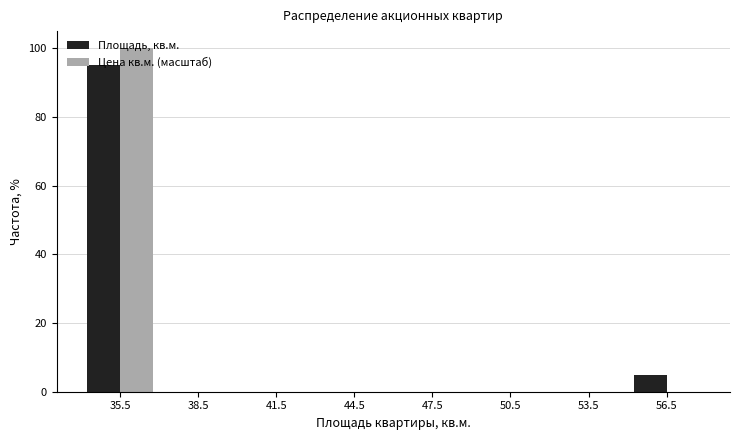

Reading left to right, list every range on the x-axis with the height of the bar of each series over it. The values are not printed on the chart, so give them approximately, as read against the axis.

34 to 37: Площадь, кв.м.=96	Цена кв.м. (масштаб)=100
37 to 40: Площадь, кв.м.=0	Цена кв.м. (масштаб)=0
40 to 43: Площадь, кв.м.=0	Цена кв.м. (масштаб)=0
43 to 46: Площадь, кв.м.=0	Цена кв.м. (масштаб)=0
46 to 49: Площадь, кв.м.=0	Цена кв.м. (масштаб)=0
49 to 52: Площадь, кв.м.=0	Цена кв.м. (масштаб)=0
52 to 55: Площадь, кв.м.=0	Цена кв.м. (масштаб)=0
55 to 58: Площадь, кв.м.=6	Цена кв.м. (масштаб)=0